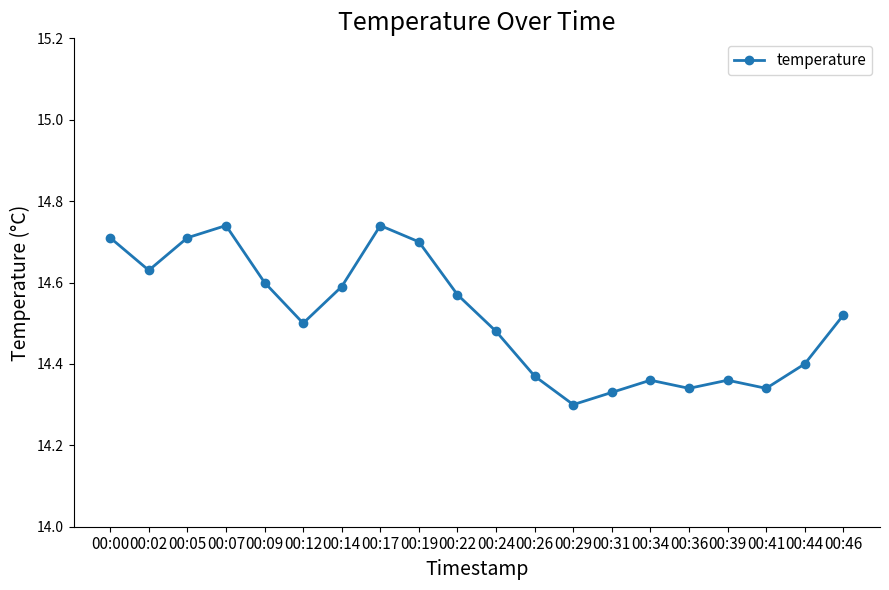

The value at 00:46 is 8.2. True or false?

False